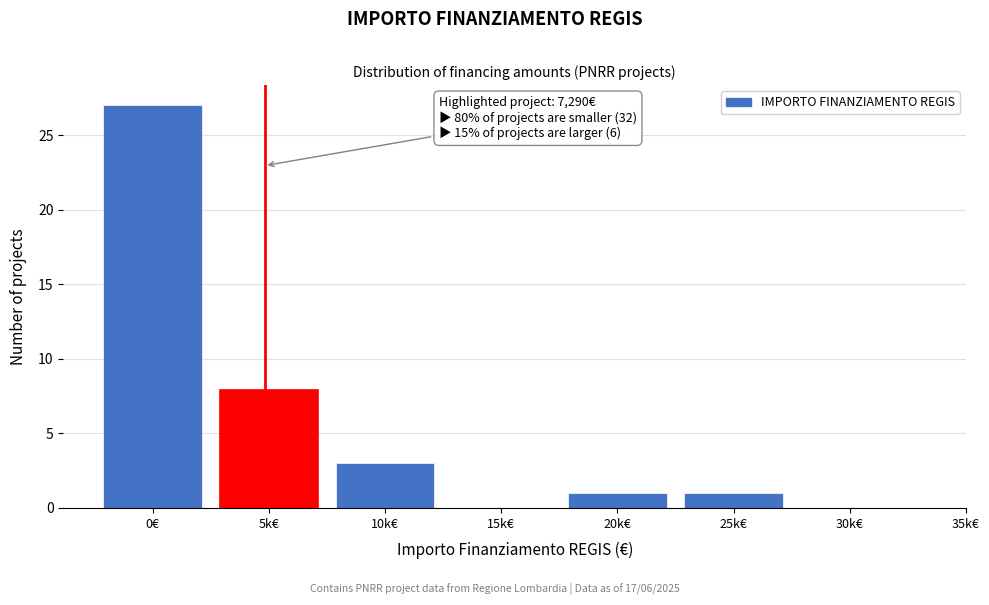

Reading right to left, list all the values displayed in this chart.

30k€=0	25k€=1	20k€=1	15k€=0	10k€=3	5k€=8	0€=27